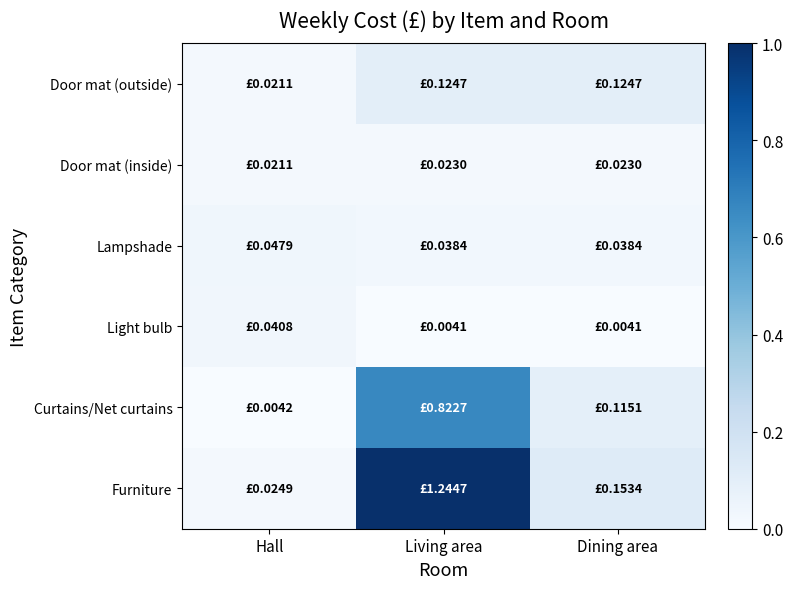

Which has a higher value, Hall or Living area?

Living area